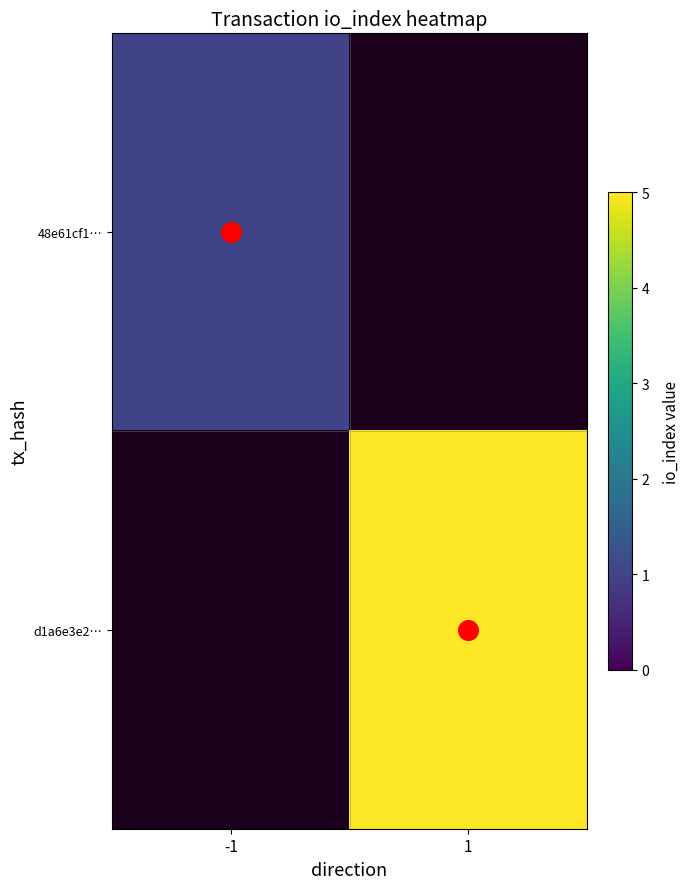

The value of 48e61cf1… at -1 is 1.4. True or false?

False